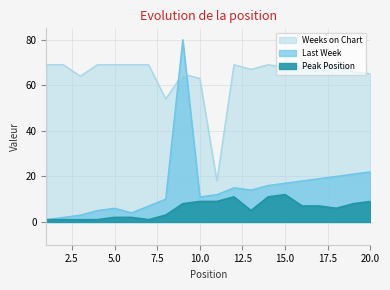

Which has a higher value, 1 or 2?

2